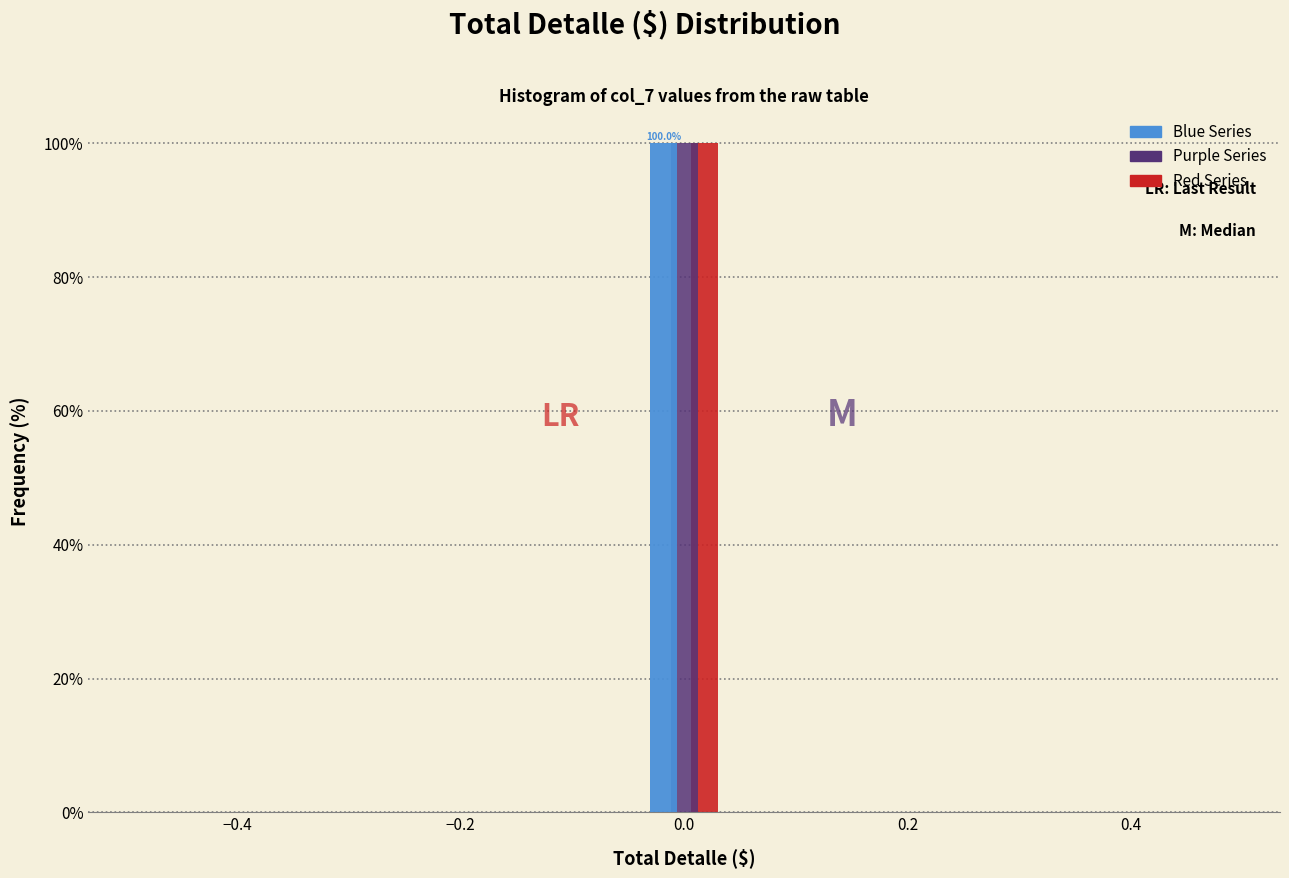

In the Red Series series, which range on the x-axis has the tallest bar?

-0.04 to 0.04